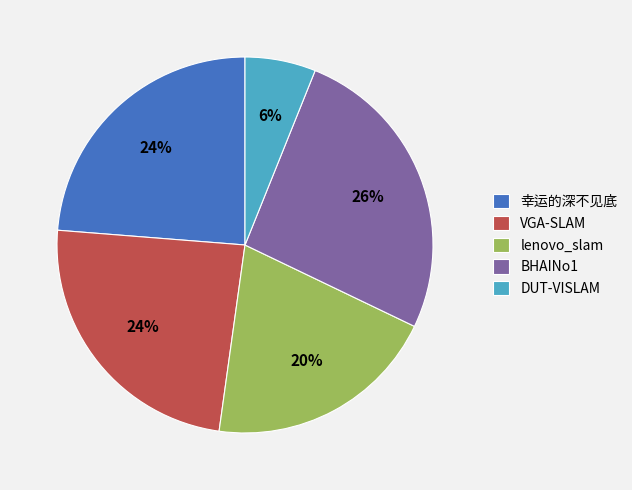

To the nearest percent, what is the combined percentage of BHAINo1 and DUT-VISLAM?

32%